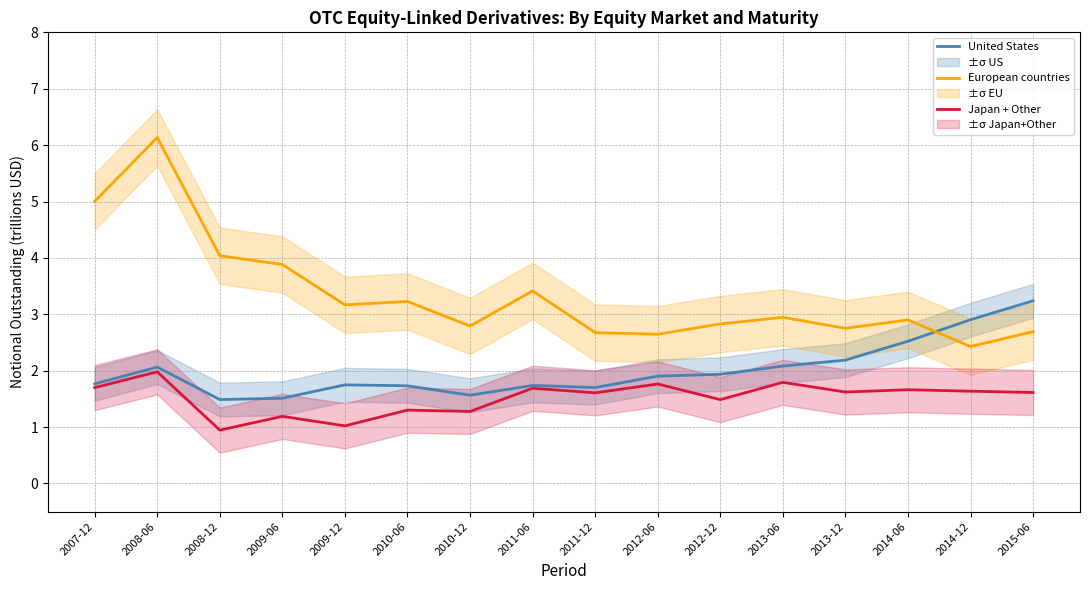

How many data points in Japan + Other are above 1?

15